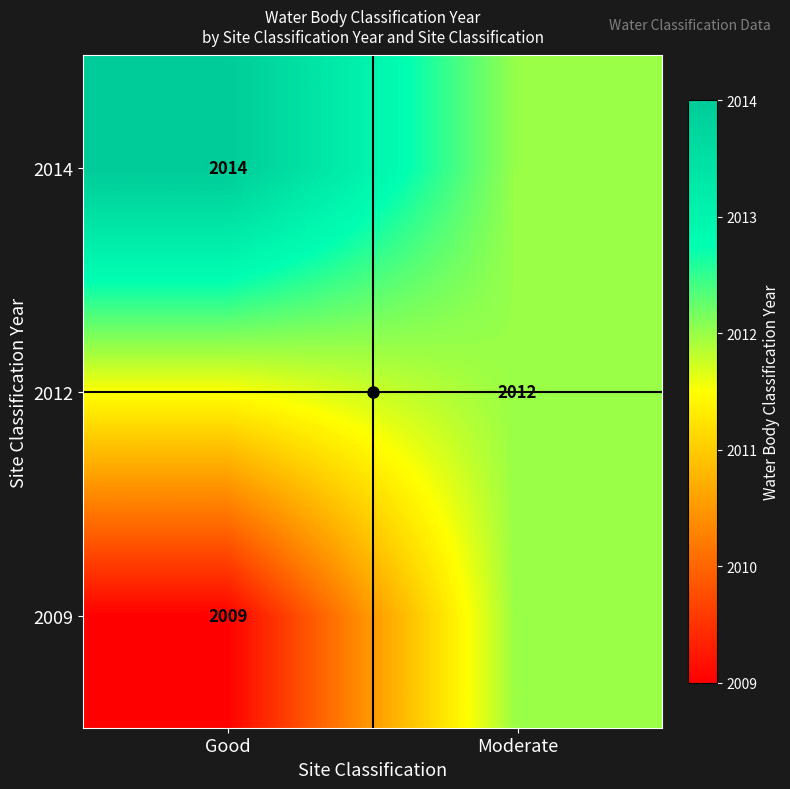

True or false: 2012 has a value of 1124.1 at Moderate.

False